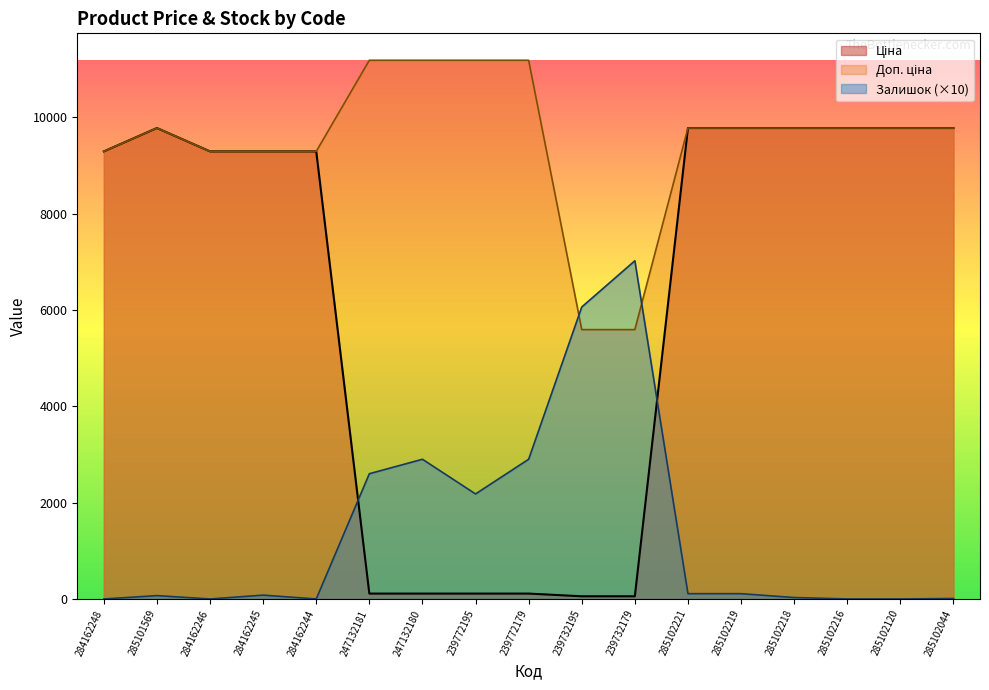

What position from the left is 284162245?

4